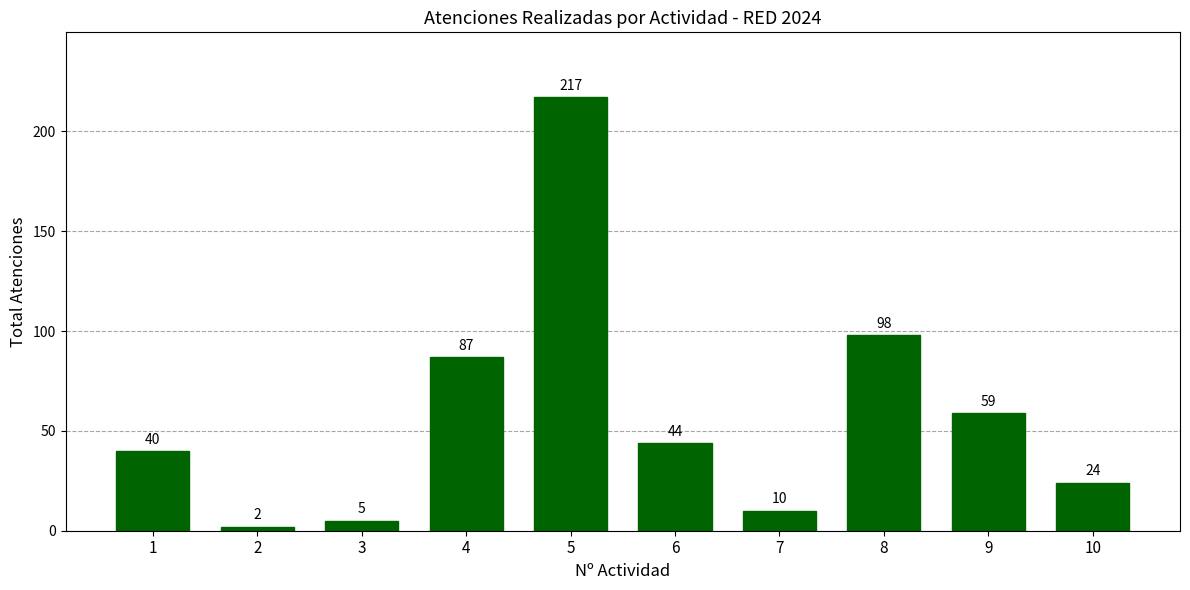

List the labels in order of value, smallest first.

2, 3, 7, 10, 1, 6, 9, 4, 8, 5